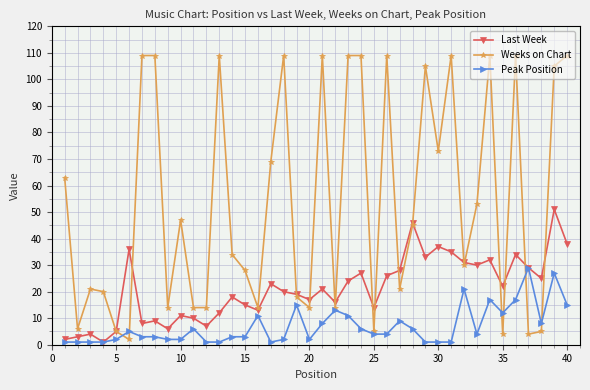

How many categories are shown in the chart?

40